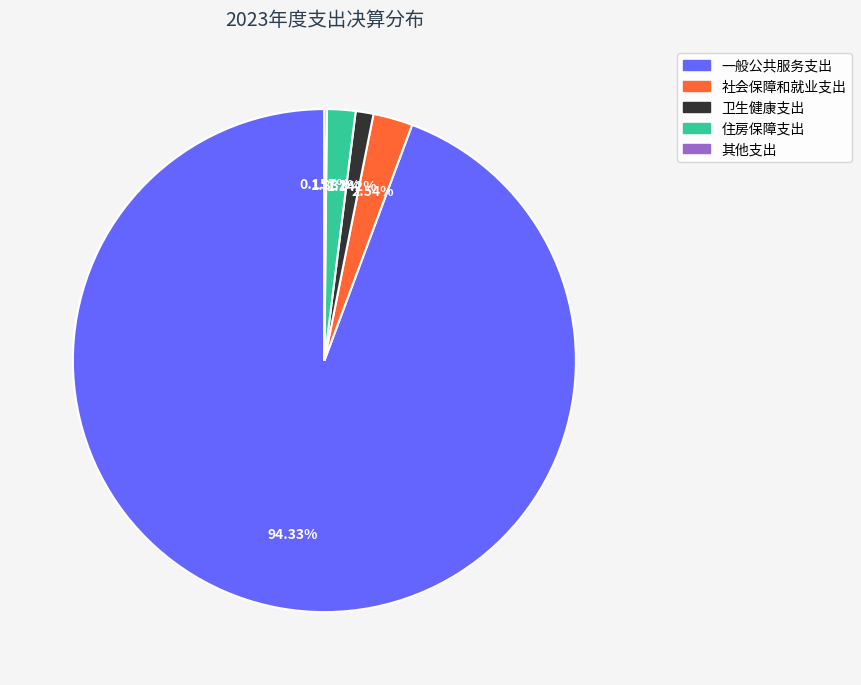

Between 卫生健康支出 and 住房保障支出, which is larger?

住房保障支出